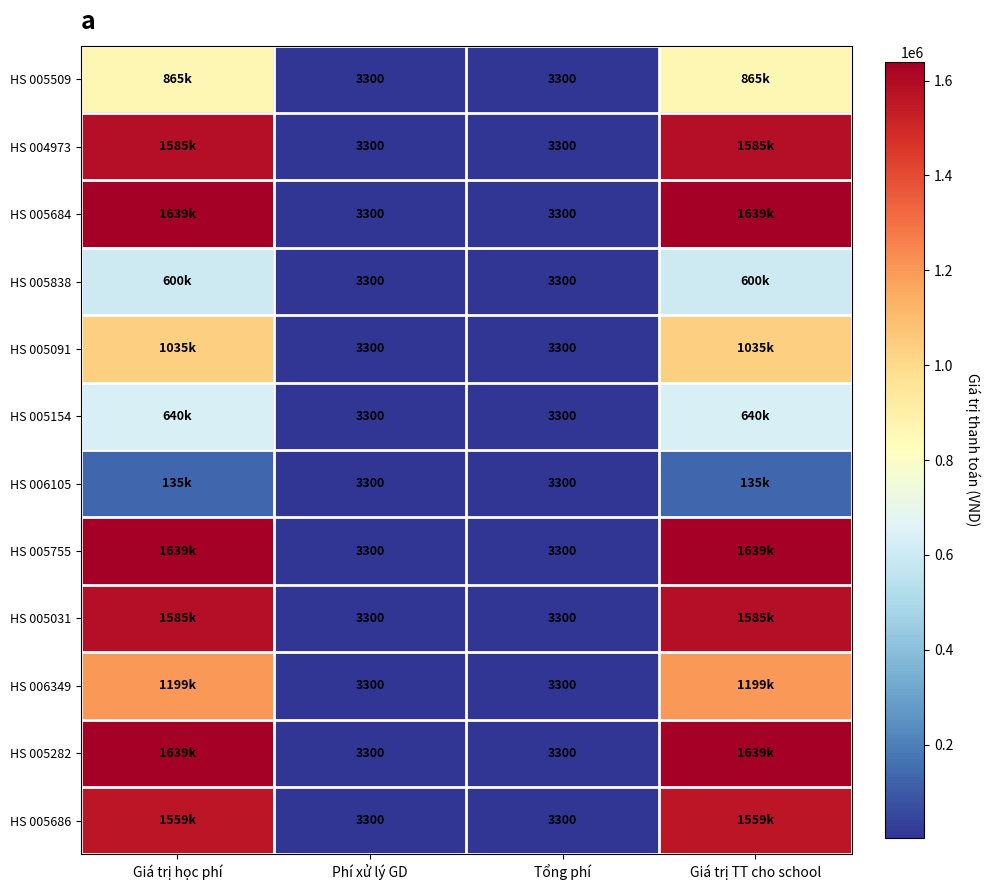

The value of HS 006105 at Tổng phí is 3300. True or false?

True